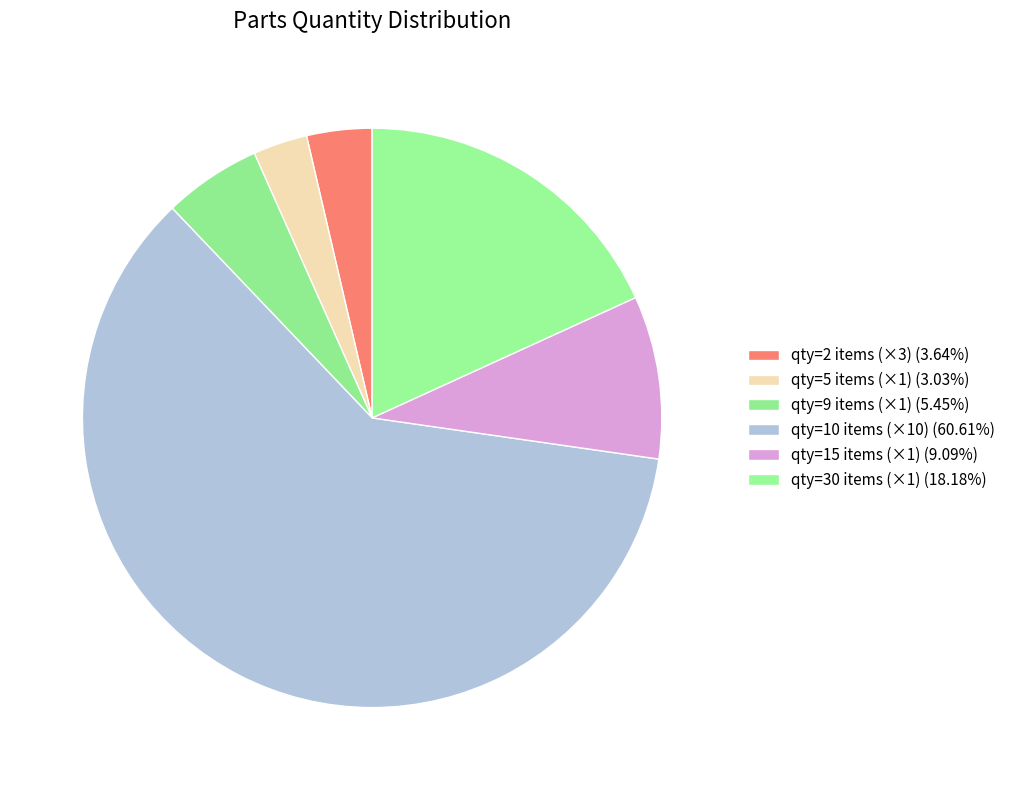

Count the number of slices in the pie.

6